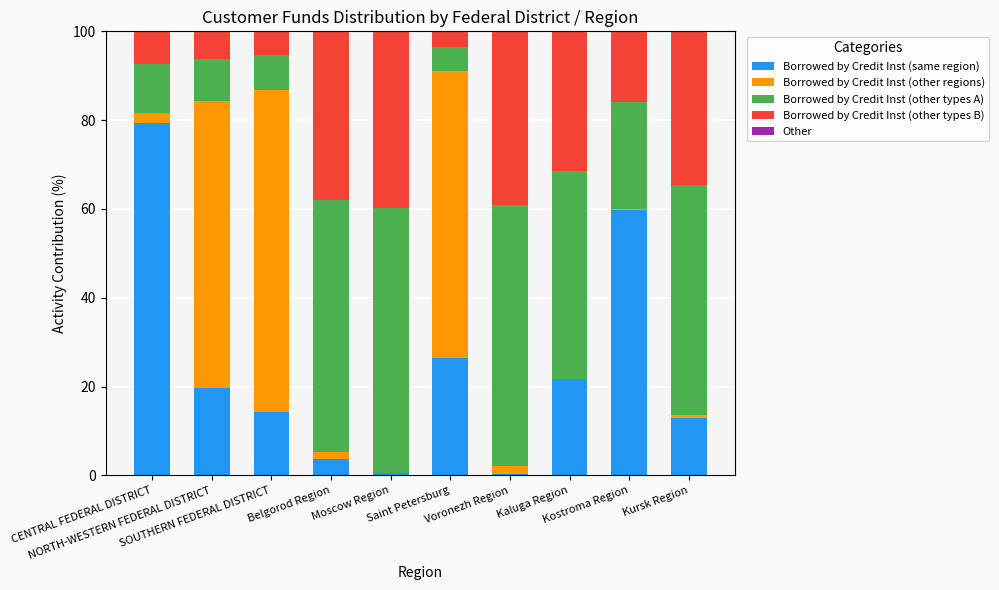

What is the sum of all Borrowed by Credit Inst (same region) values?

238.8